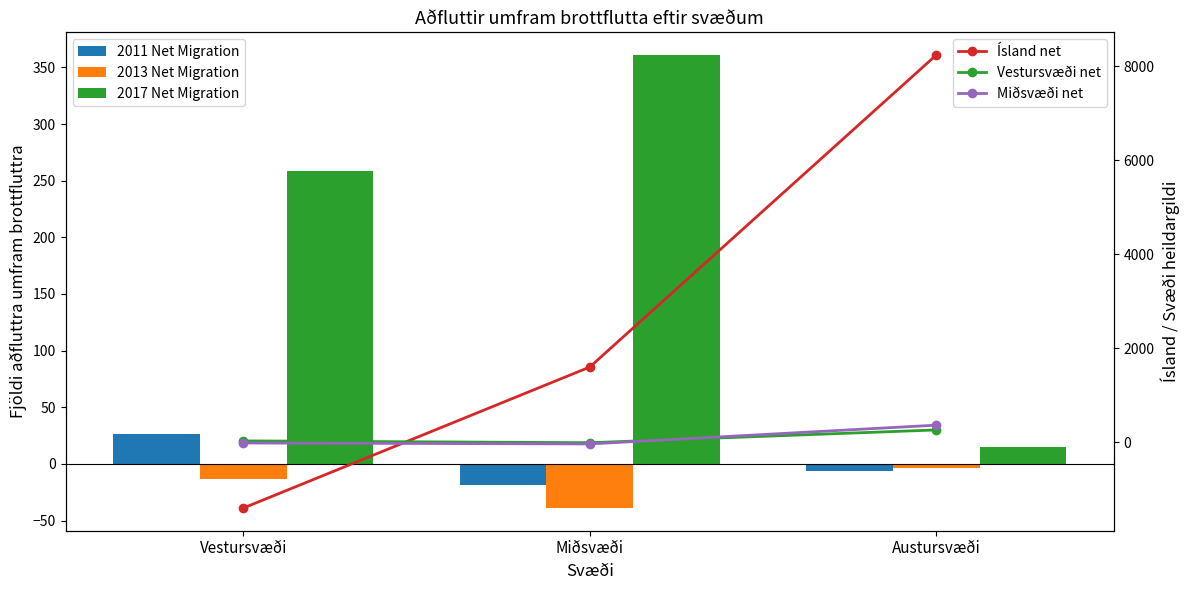

What is the label of the 1st bar from the right?

Austursvæði